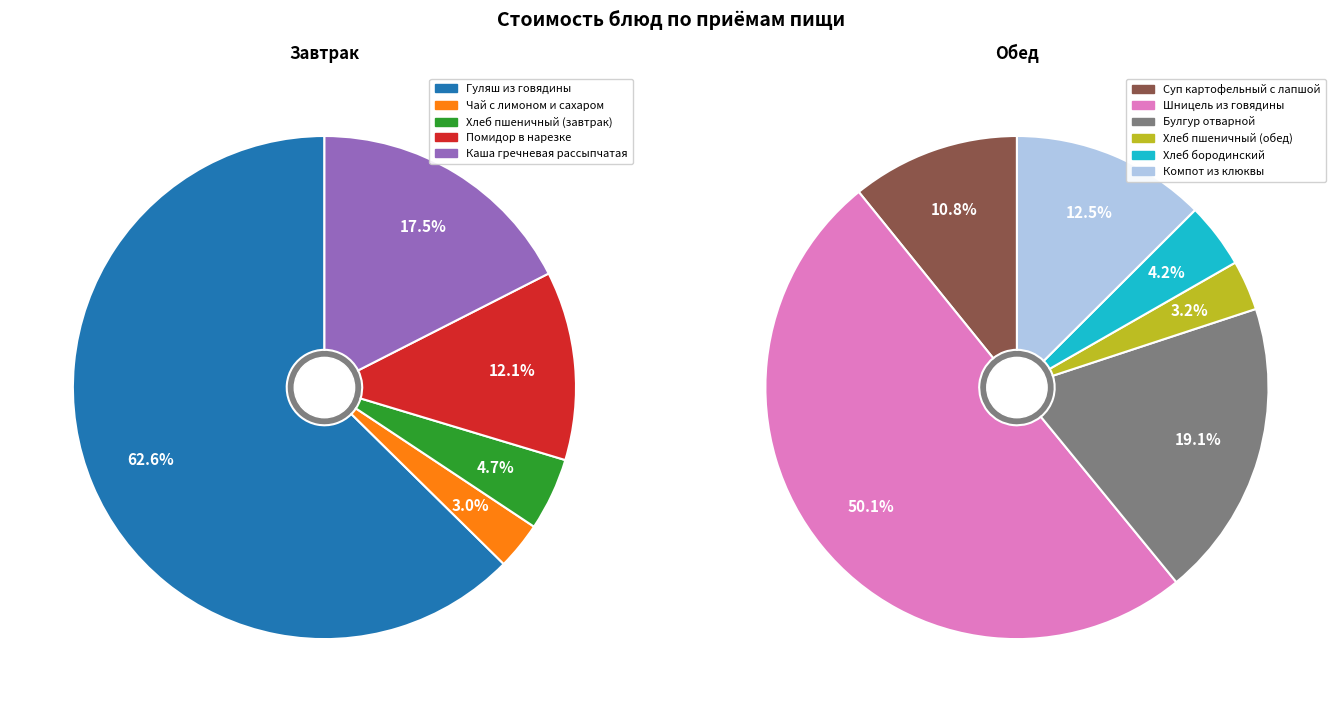

Rank the categories by value from lowest to highest.

Чай с лимоном и сахаром, Хлеб пшеничный (обед), Хлеб бородинский, Хлеб пшеничный (завтрак), Суп картофельный с лапшой, Помидор в нарезке, Компот из клюквы, Каша гречневая рассыпчатая, Булгур отварной, Шницель из говядины, Гуляш из говядины